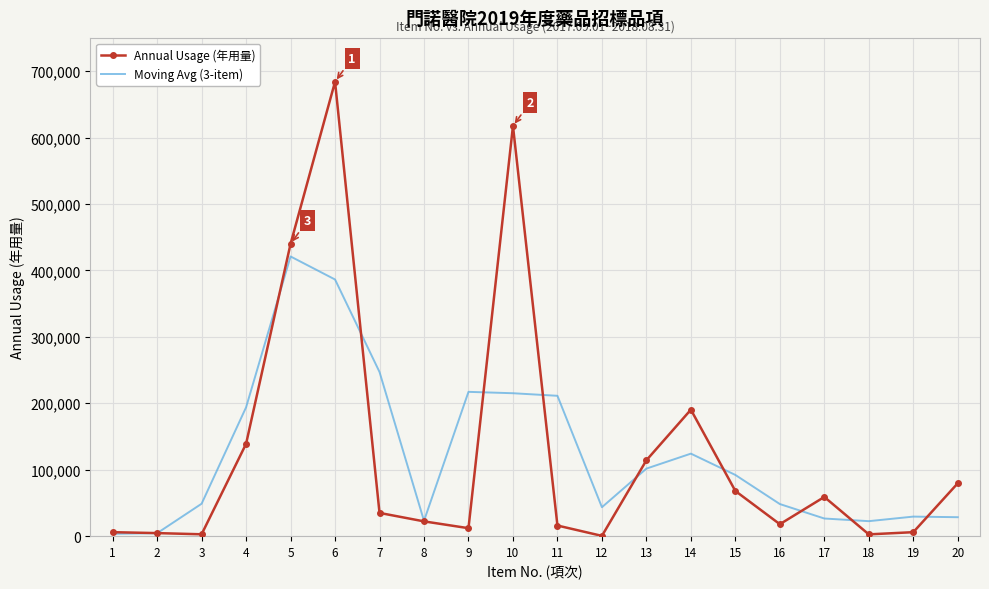

At which category is the sum across all series the highest?

6